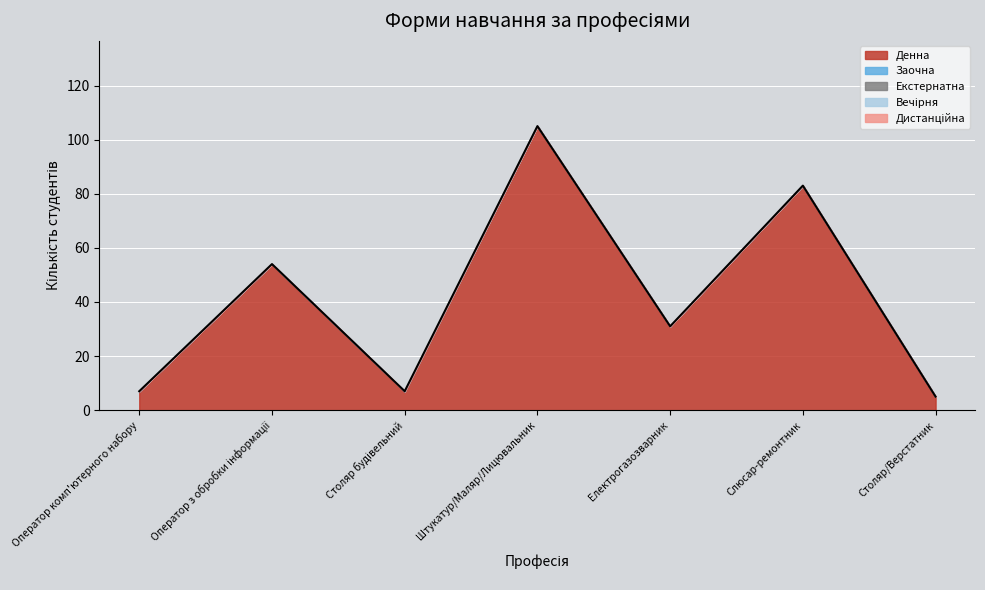

Does the chart display data point markers on the line(s)?

No